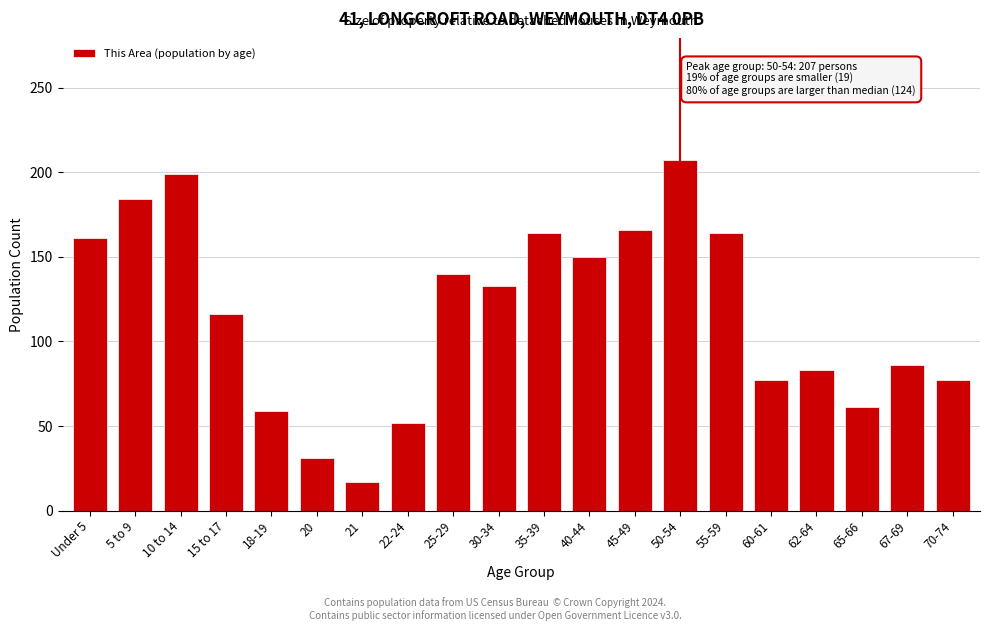

Reading left to right, extract all data points from this chart.

Under 5=161	5 to 9=184	10 to 14=199	15 to 17=116	18-19=59	20=31	21=17	22-24=52	25-29=140	30-34=133	35-39=164	40-44=150	45-49=166	50-54=207	55-59=164	60-61=77	62-64=83	65-66=61	67-69=86	70-74=77